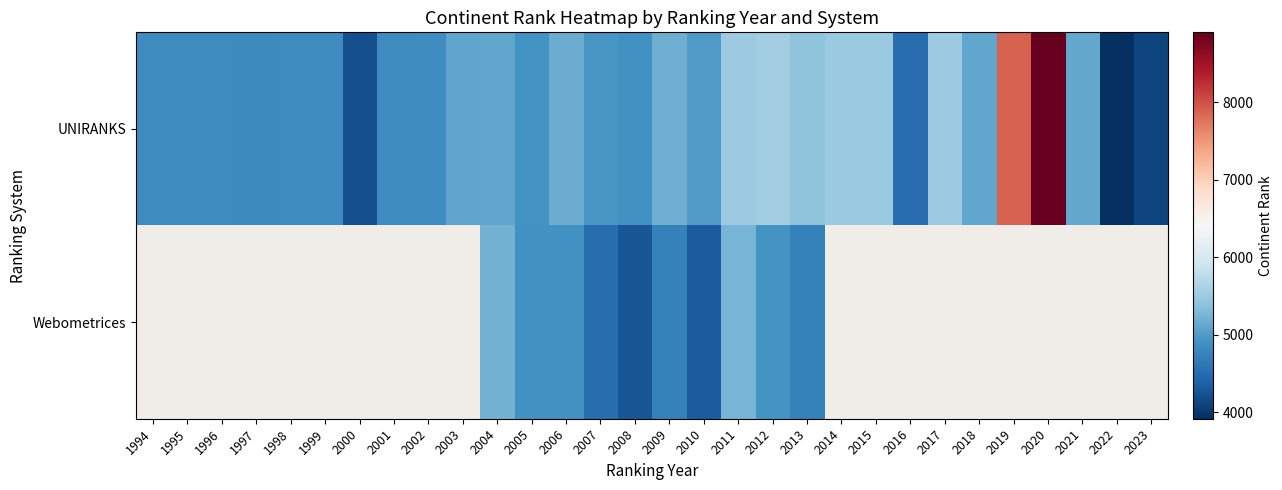

What is the sum of the UNIRANKS values at 2002 and 2009?

10037.0